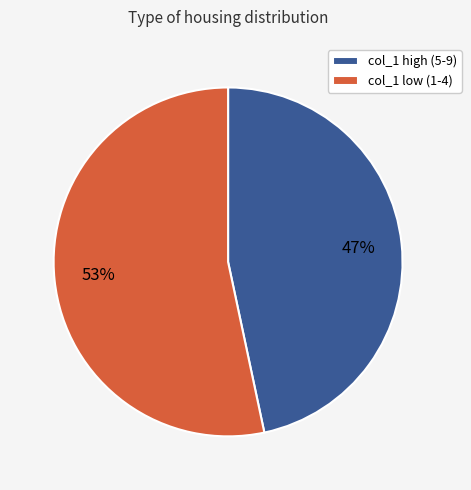

To the nearest percent, what portion does col_1 low (1-4) represent?

53%